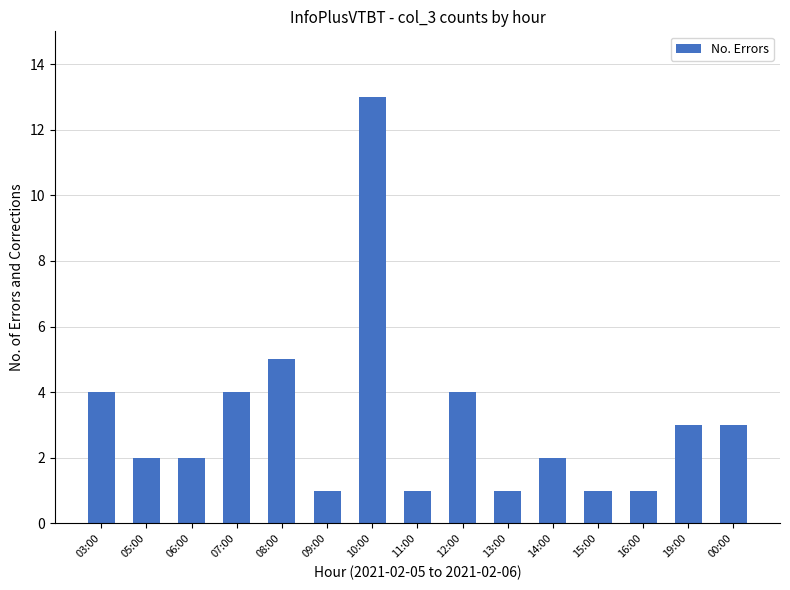

What is the difference between the maximum and minimum values?

12